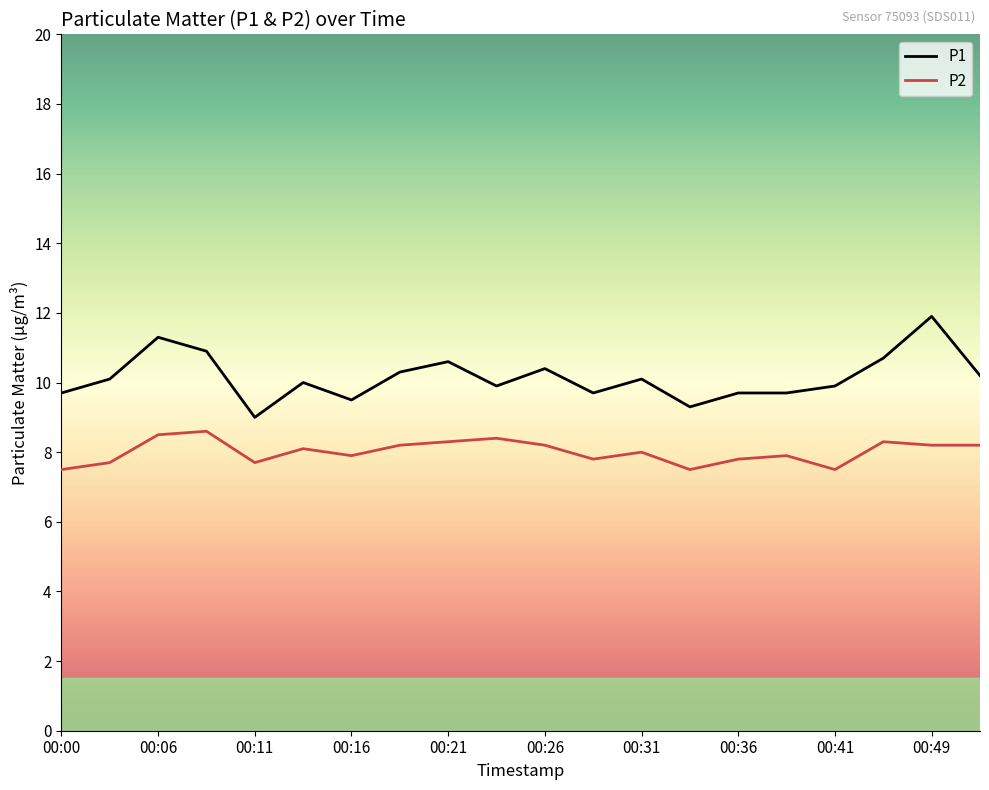

Which series has the largest total across all categories?

P1